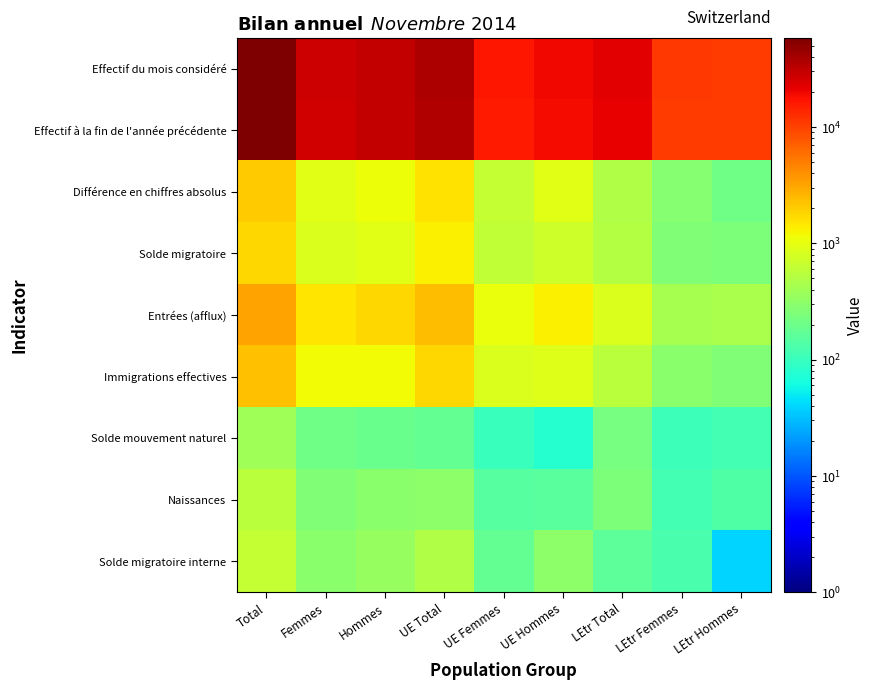

List the series in order of their peak value, lowest first.

Solde mouvement naturel, Naissances, Solde migratoire interne, Solde migratoire, Différence en chiffres absolus, Immigrations effectives, Entrées (afflux), Effectif à la fin de l'année précédente, Effectif du mois considéré